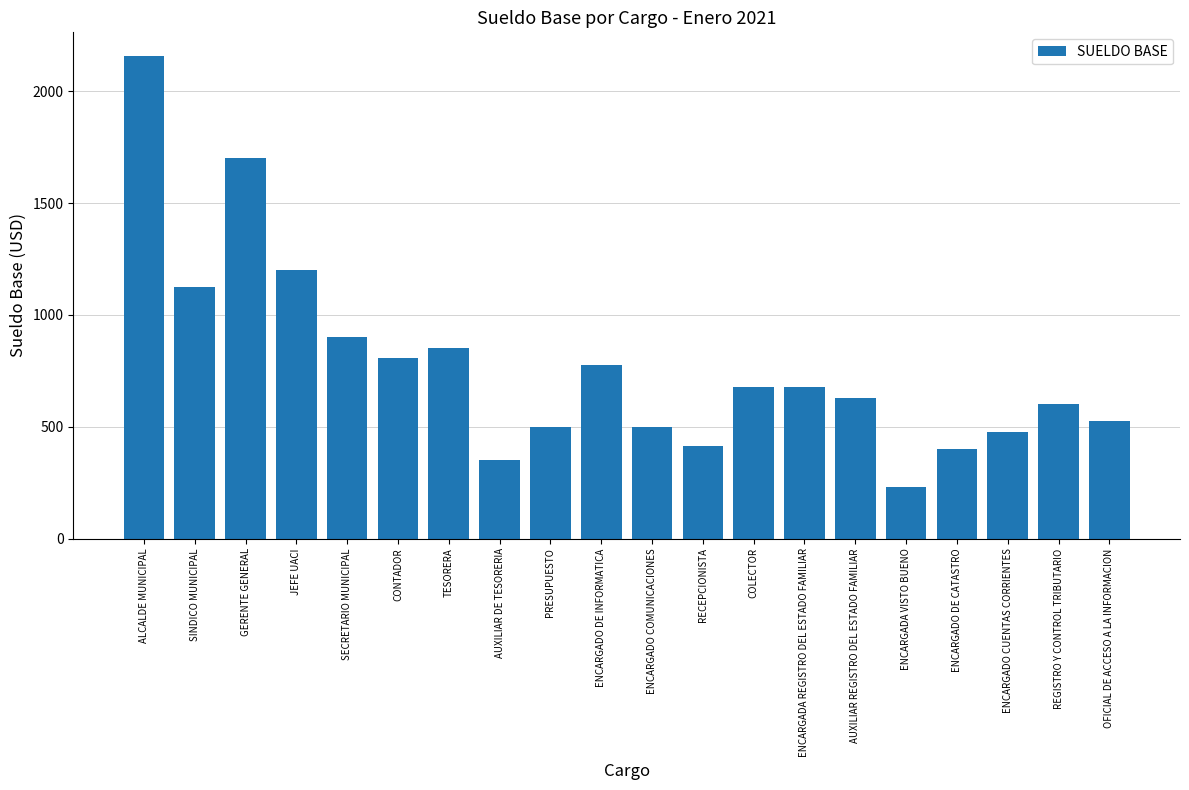

What is the minimum value shown in the chart?

232.3